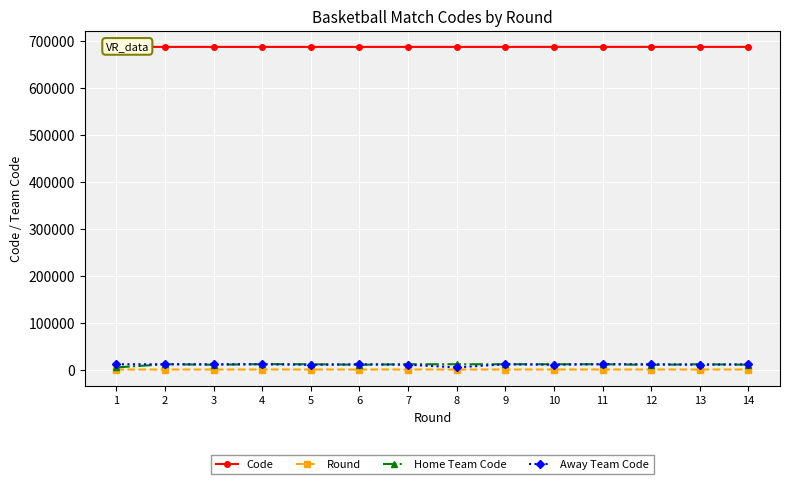

At how many categories does at least one series exceed 40666?

14